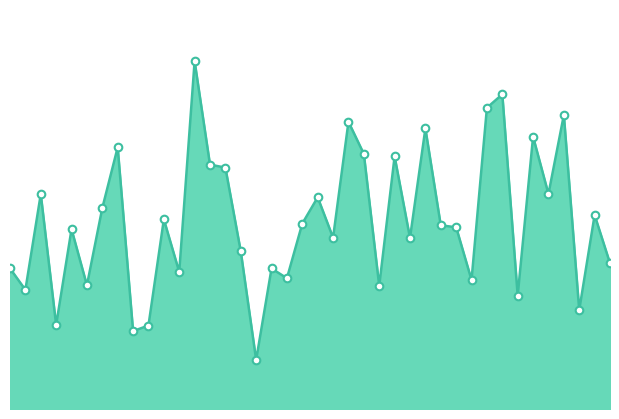

How many lines are shown in the chart?

1